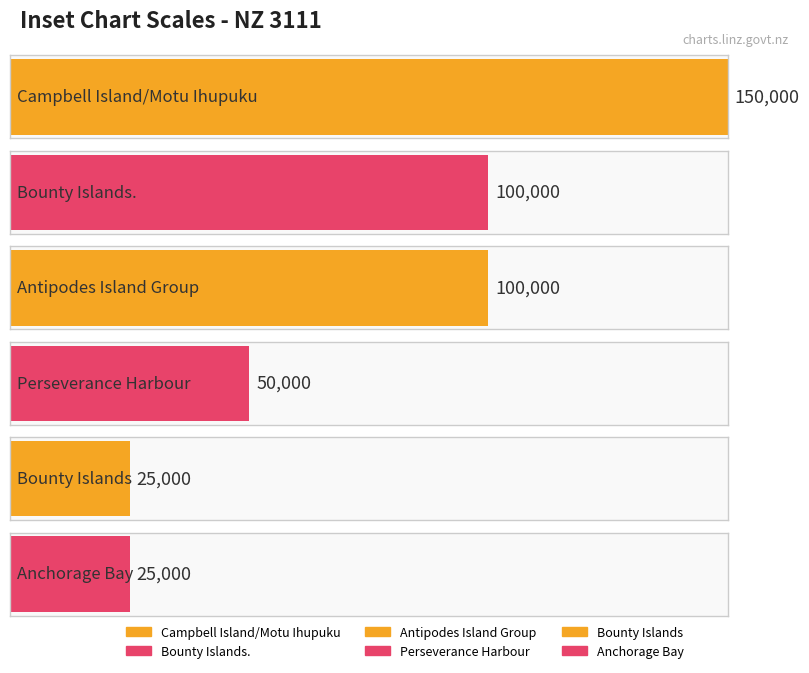

Rank the categories by value from highest to lowest.

Campbell Island/Motu Ihupuku, Bounty Islands., Antipodes Island Group, Perseverance Harbour, Bounty Islands, Anchorage Bay